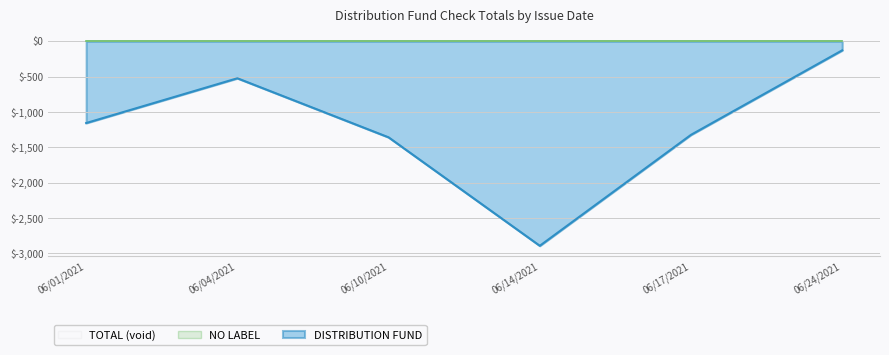

Does the chart have visible grid lines?

Yes